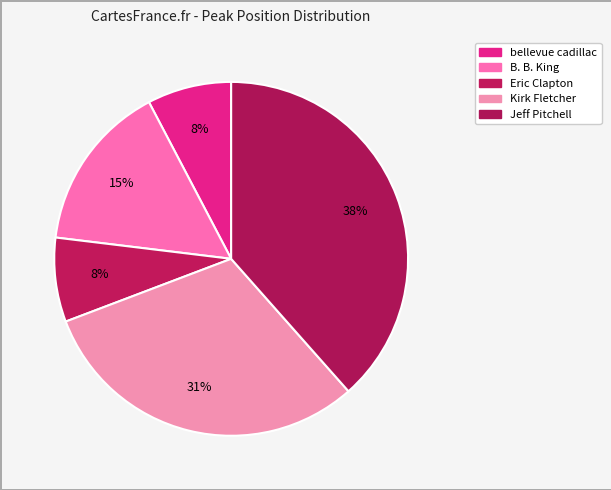

Which has a higher value, Eric Clapton or bellevue cadillac?

Eric Clapton